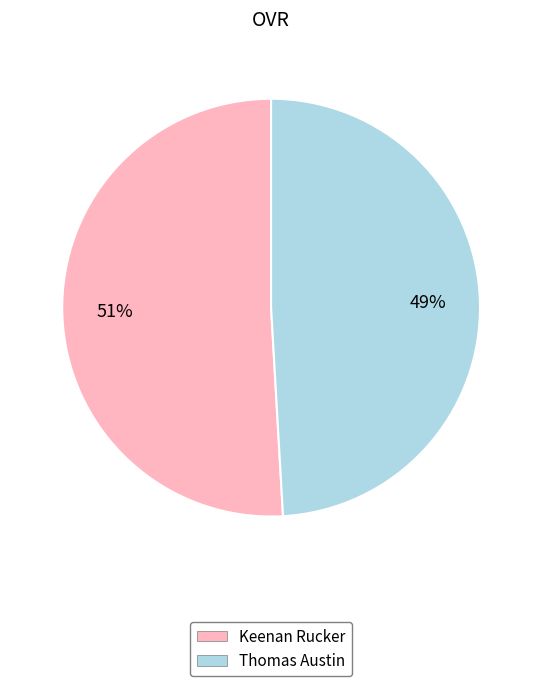

How many segments does this pie chart have?

2